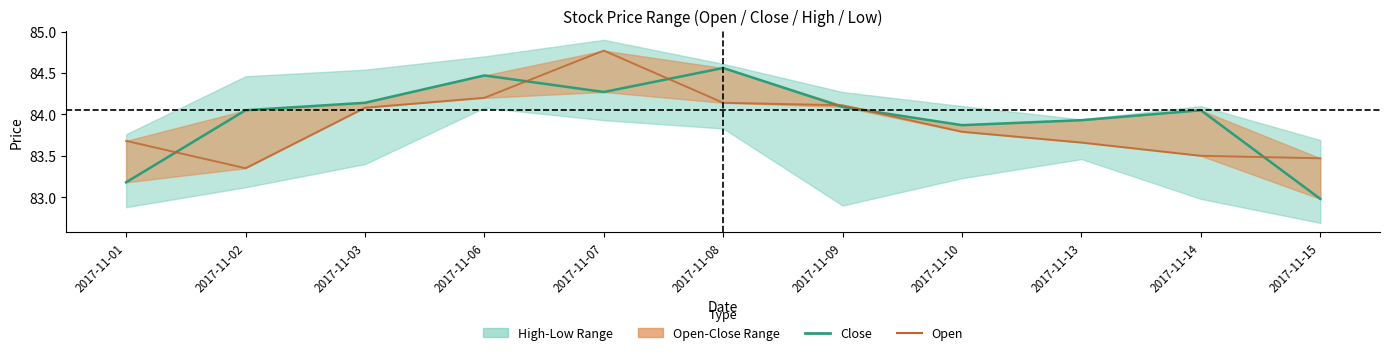

Rank the categories by Open value from lowest to highest.

2017-11-02, 2017-11-15, 2017-11-14, 2017-11-13, 2017-11-01, 2017-11-10, 2017-11-03, 2017-11-09, 2017-11-08, 2017-11-06, 2017-11-07